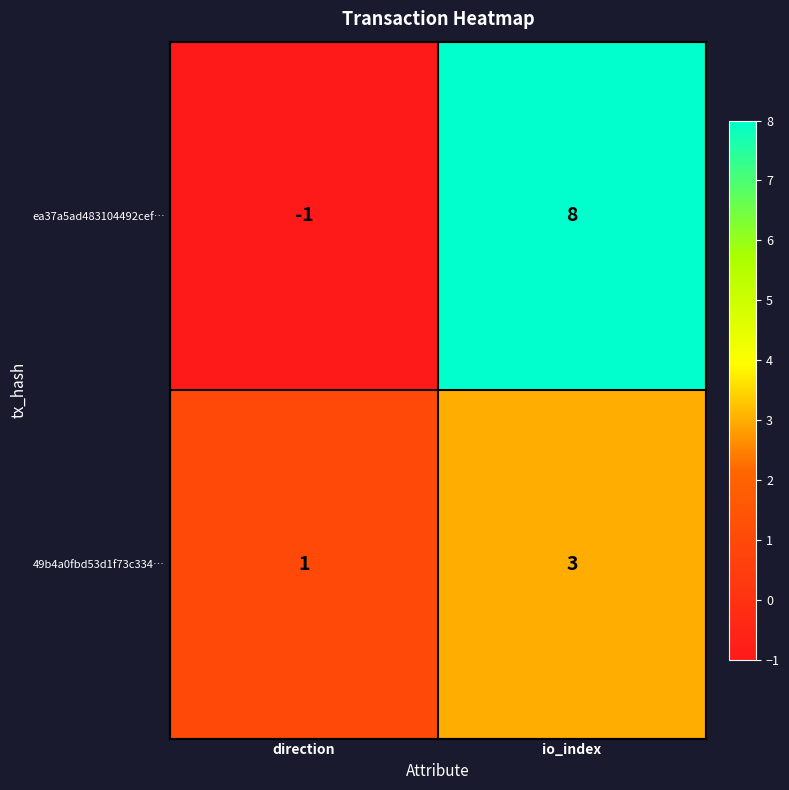

What is the difference between the maximum and minimum values in the ea37a5ad483104492cef… series?

9